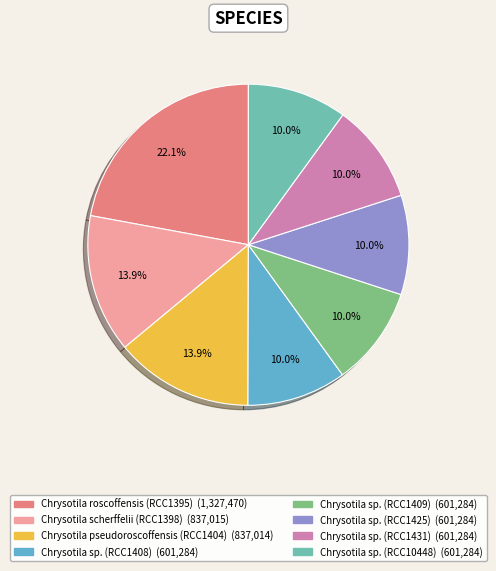

Rank the categories by value from highest to lowest.

Chrysotila roscoffensis
(RCC1395), Chrysotila scherffelii
(RCC1398), Chrysotila pseudoroscoffensis
(RCC1404), Chrysotila sp.
(RCC1408), Chrysotila sp.
(RCC1409), Chrysotila sp.
(RCC1425), Chrysotila sp.
(RCC1431), Chrysotila sp.
(RCC10448)